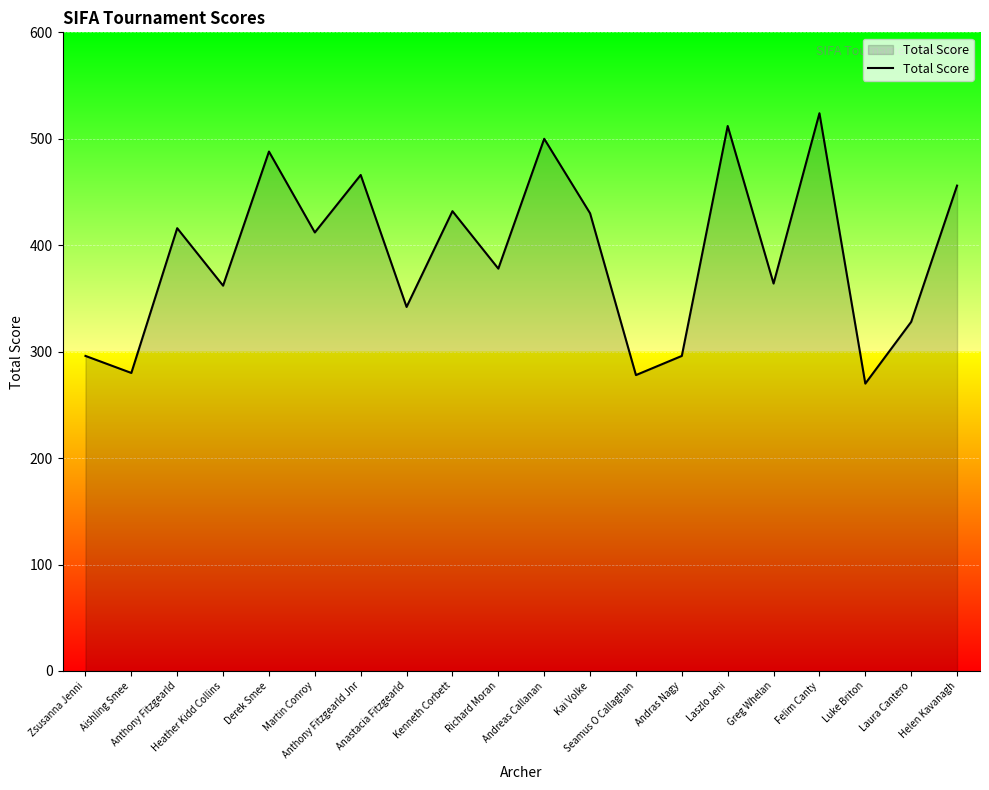

What is the change in value from Richard Moran to Andras Nagy?

-82